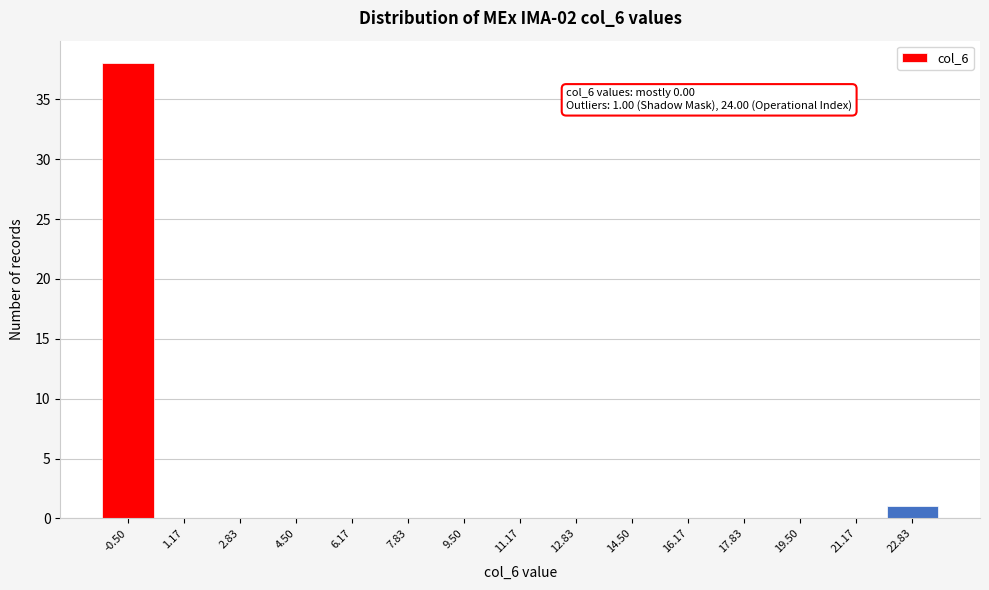

Reading left to right, what are all the values shown in this chart?

-0.50=38	1.17=0	2.83=0	4.50=0	6.17=0	7.83=0	9.50=0	11.17=0	12.83=0	14.50=0	16.17=0	17.83=0	19.50=0	21.17=0	22.83=1